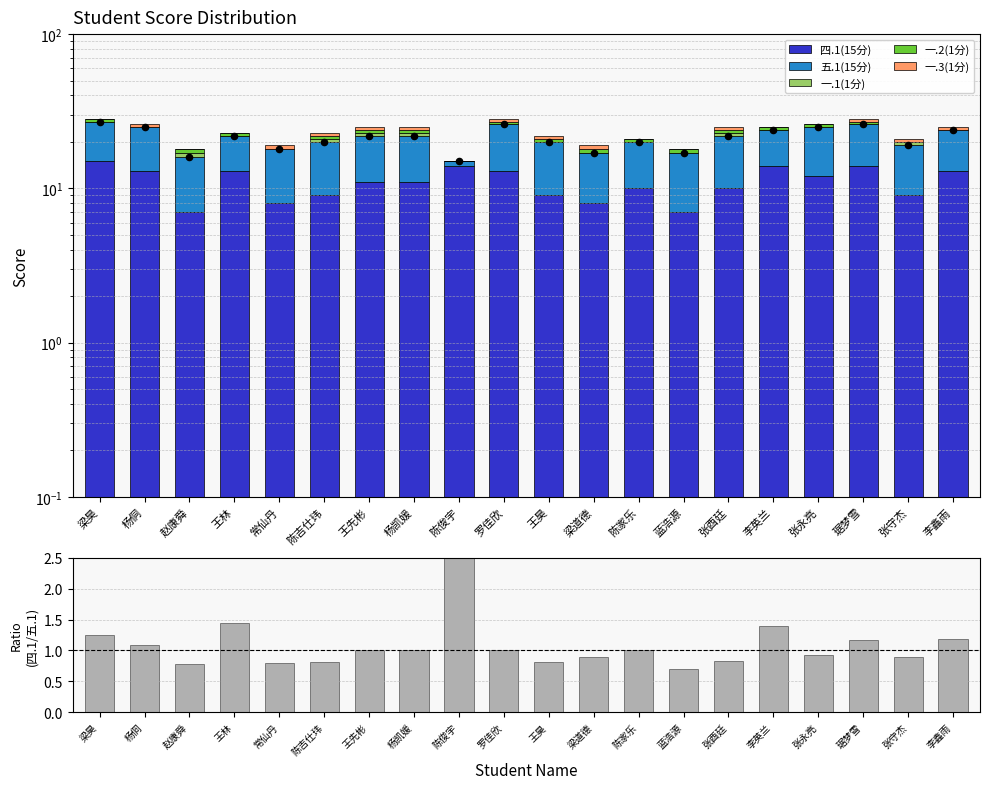

Which series has the widest spread of Y values?

五.1(15分)